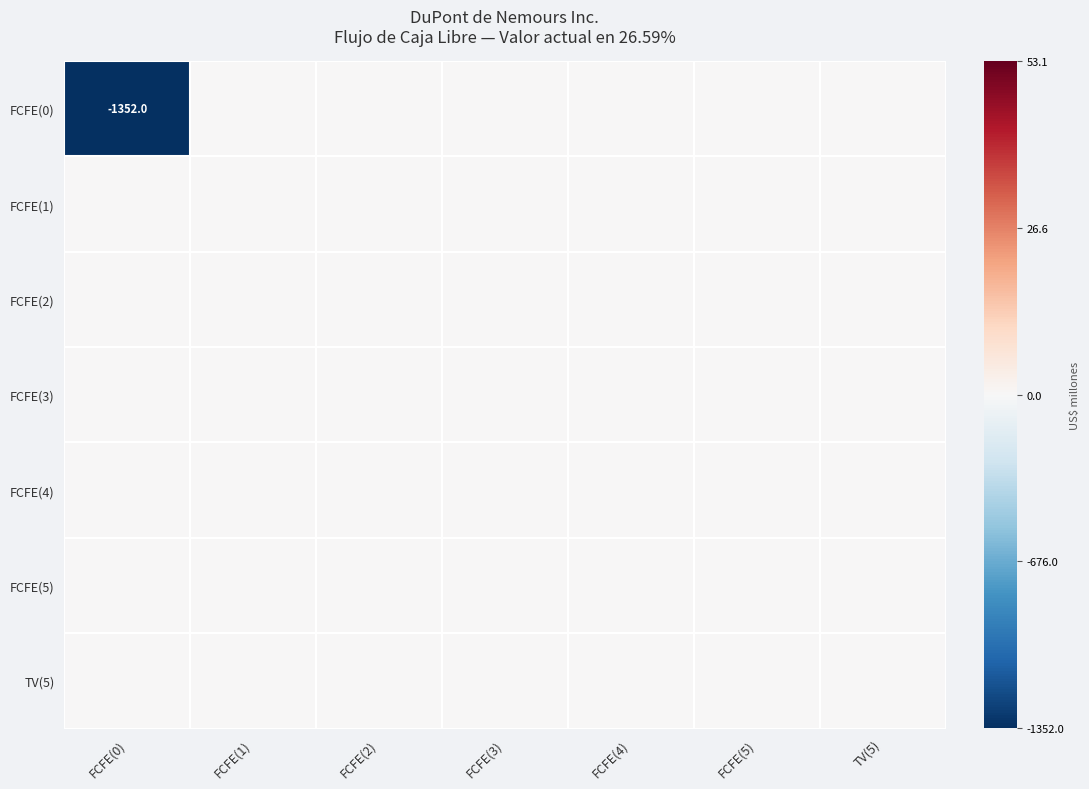

Is it true that FCFE(0) equals -1352 at FCFE(0)?

True